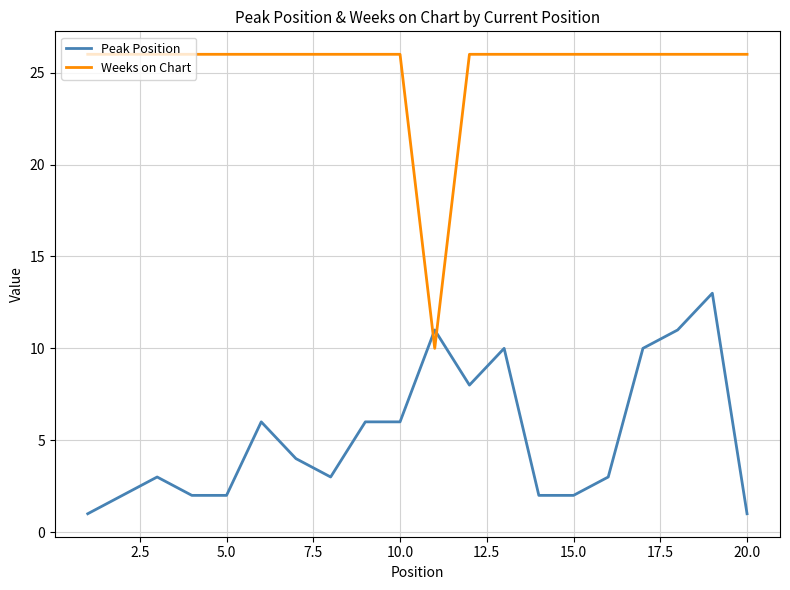

What is the highest value of the Peak Position series?

13